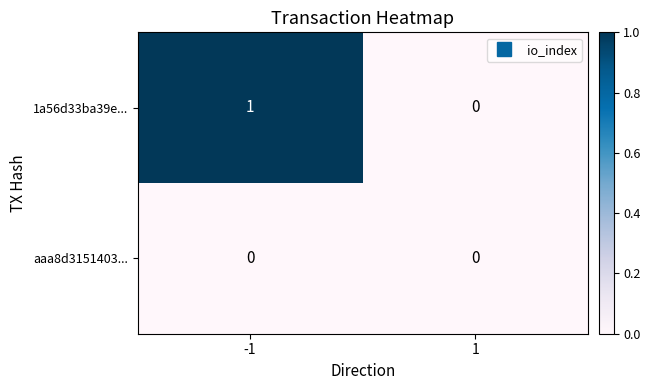

True or false: aaa8d3151403... has a value of 0 at -1.

True